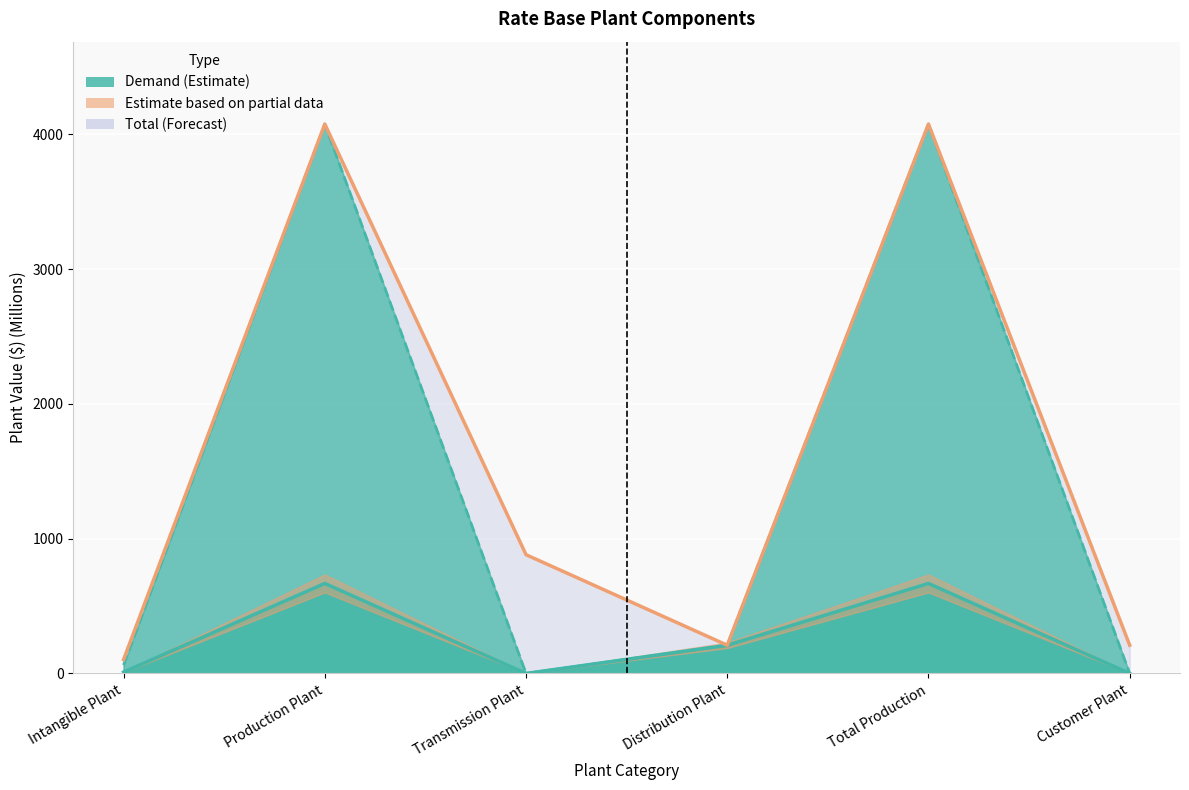

What is the difference between the second highest and minimum values in the Energy series?

4076.9